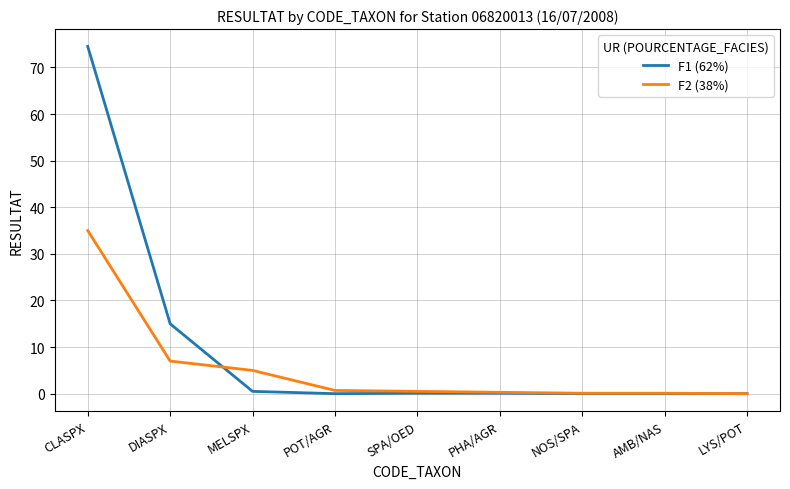

True or false: F2 (38%) has a value of 7.6 at MELSPX.

False